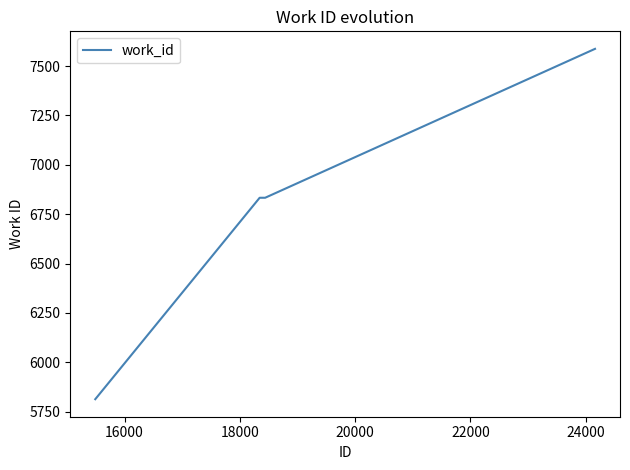

What is the sum of all values?

27066